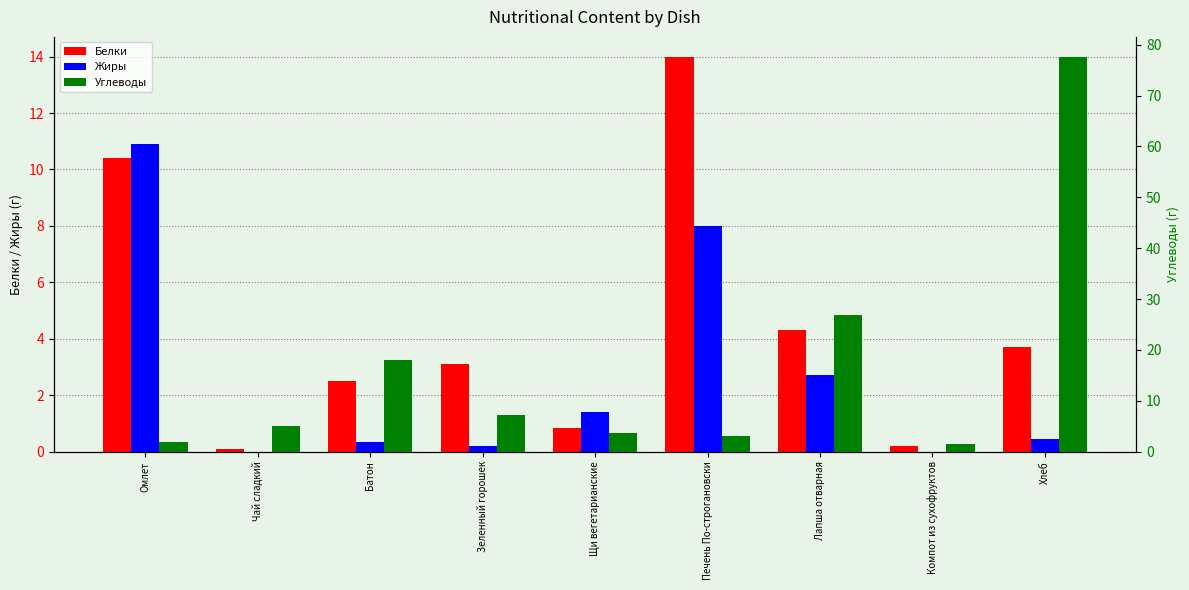

What are all the series names shown in the legend?

Белки, Жиры, Углеводы